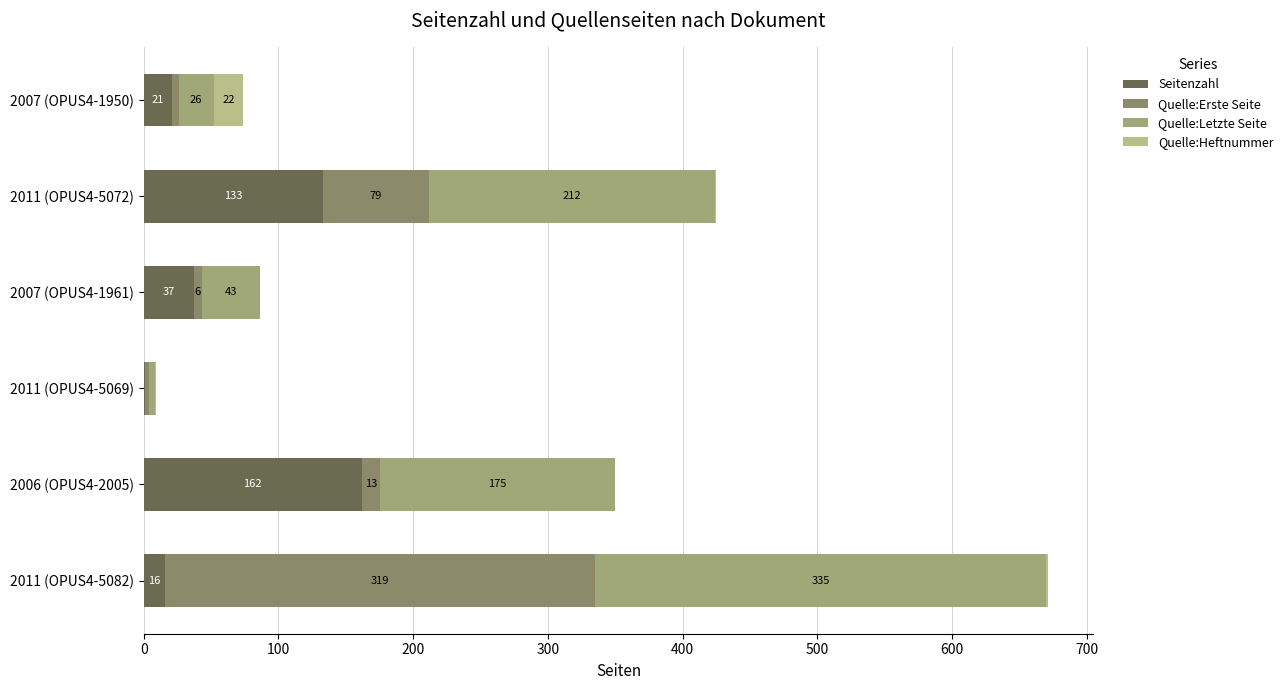

How many series are shown in this chart?

4